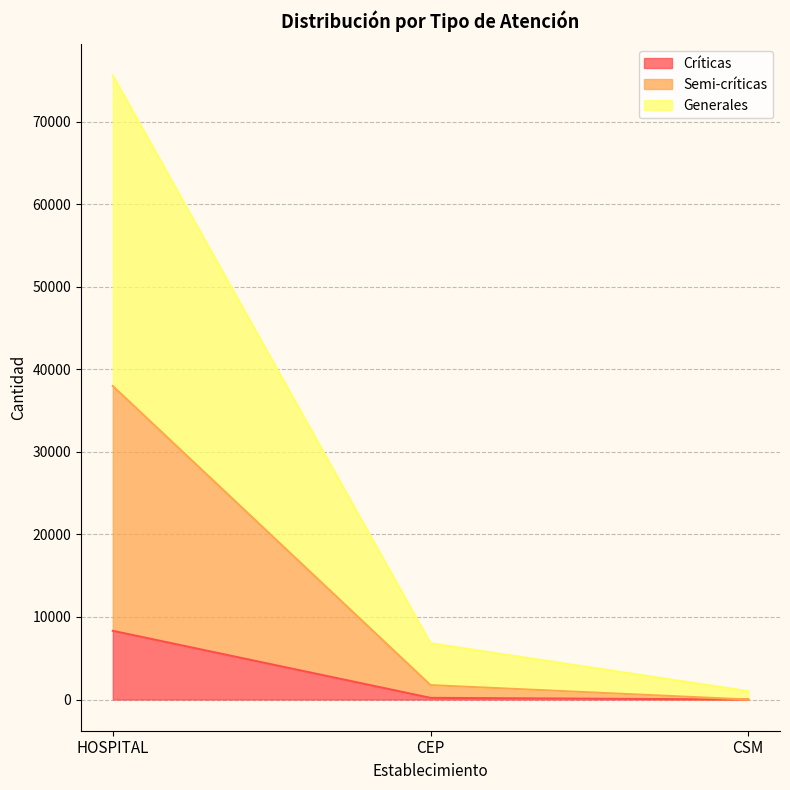

Is it true that Críticas equals 202.0 at CEP?

True